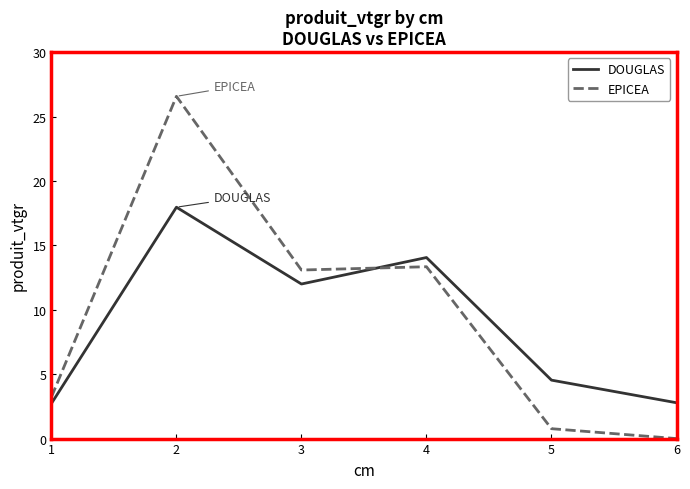

At which category does EPICEA reach its first local peak?

2